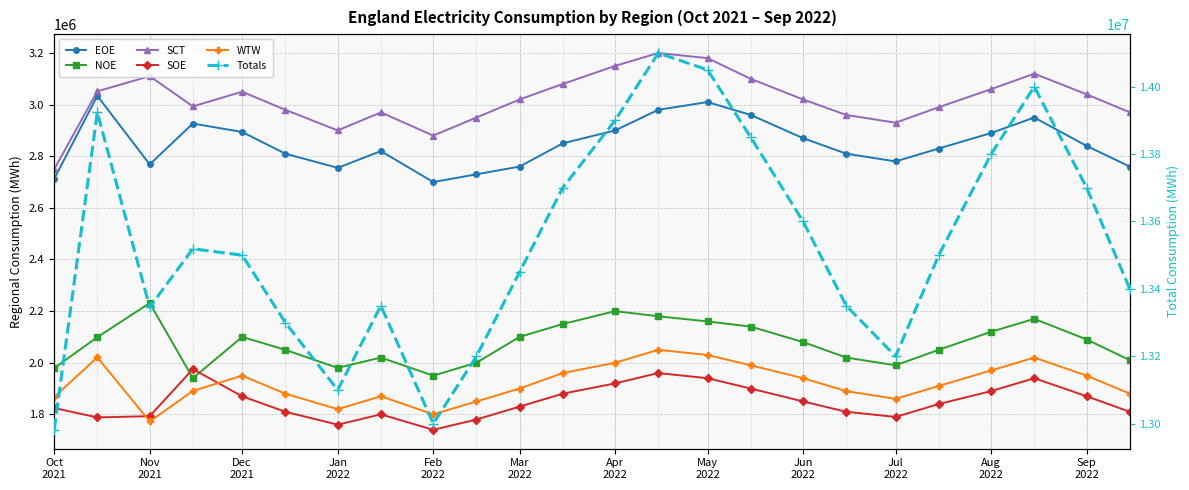

Which series has the widest spread of values?

Totals